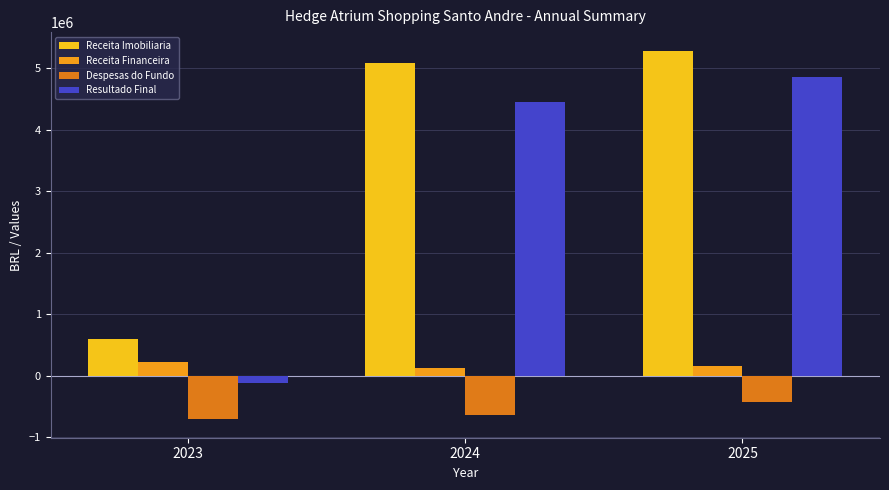

Is it true that Resultado Final equals -120330.7 at 2023?

True